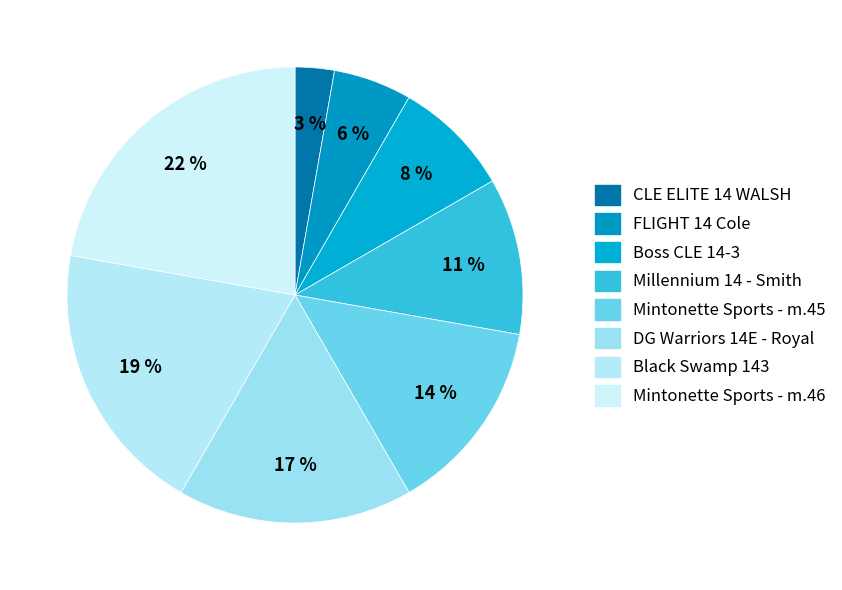

Combined, do Mintonette Sports - m.45 and DG Warriors 14E - Royal account for over 50%?

No